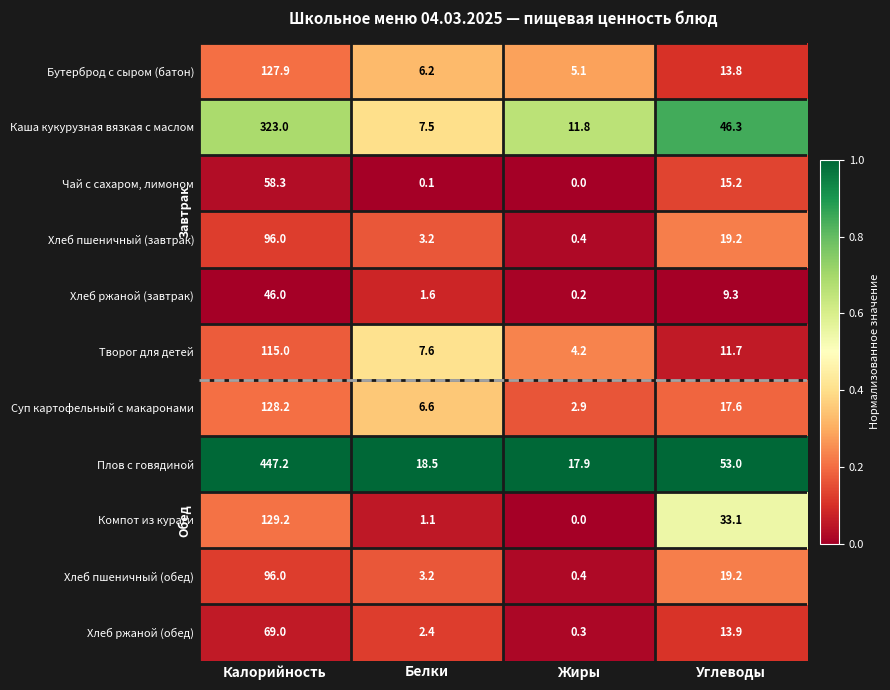

How many data points does each series have?

4